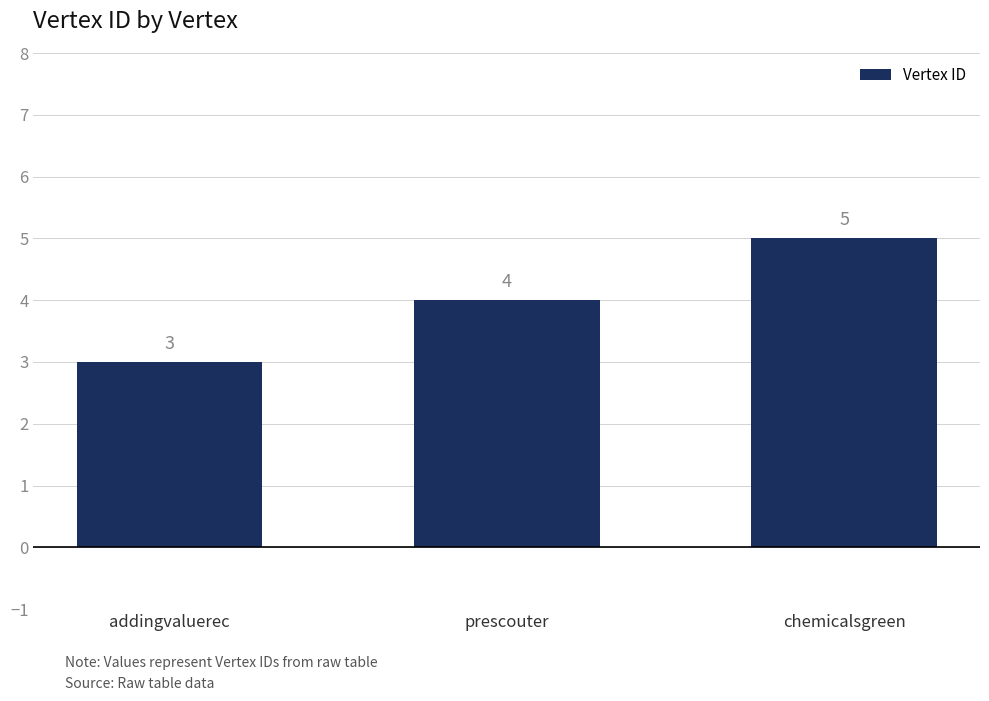

What is the maximum value shown in the chart?

5